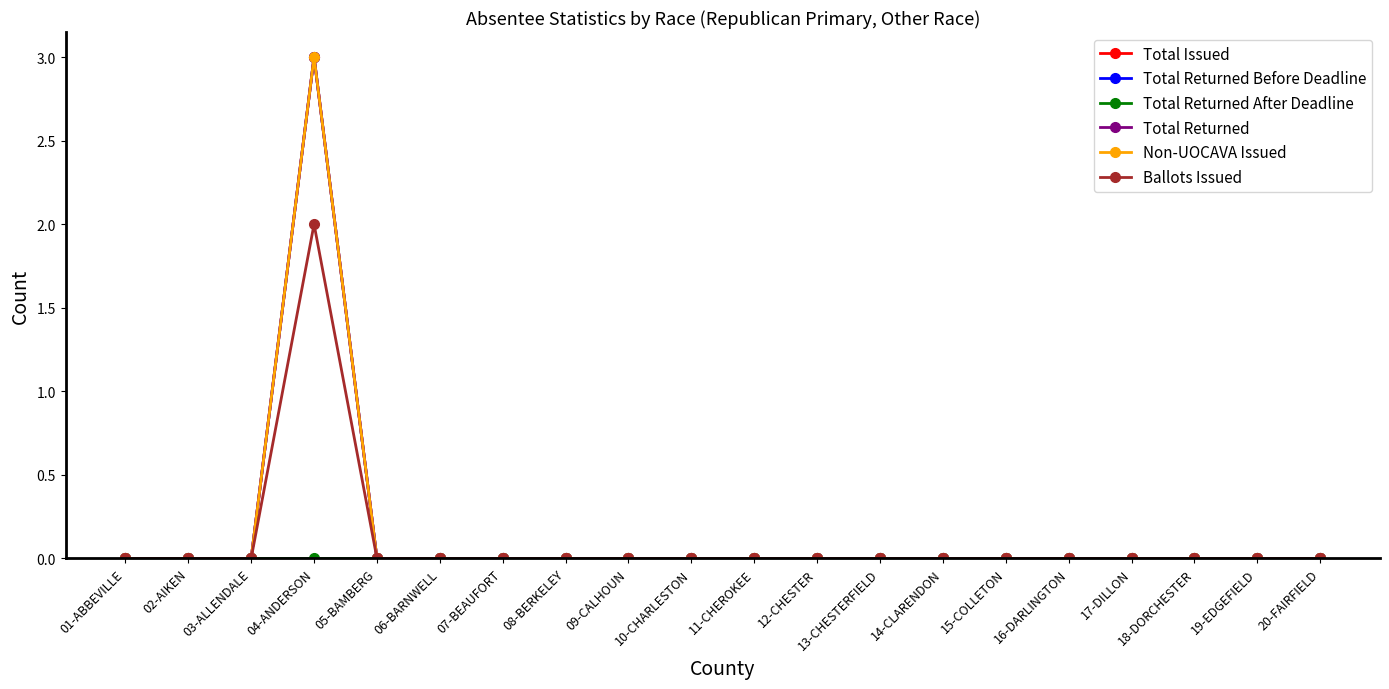

How many data points in Total Returned Before Deadline are above 0?

1